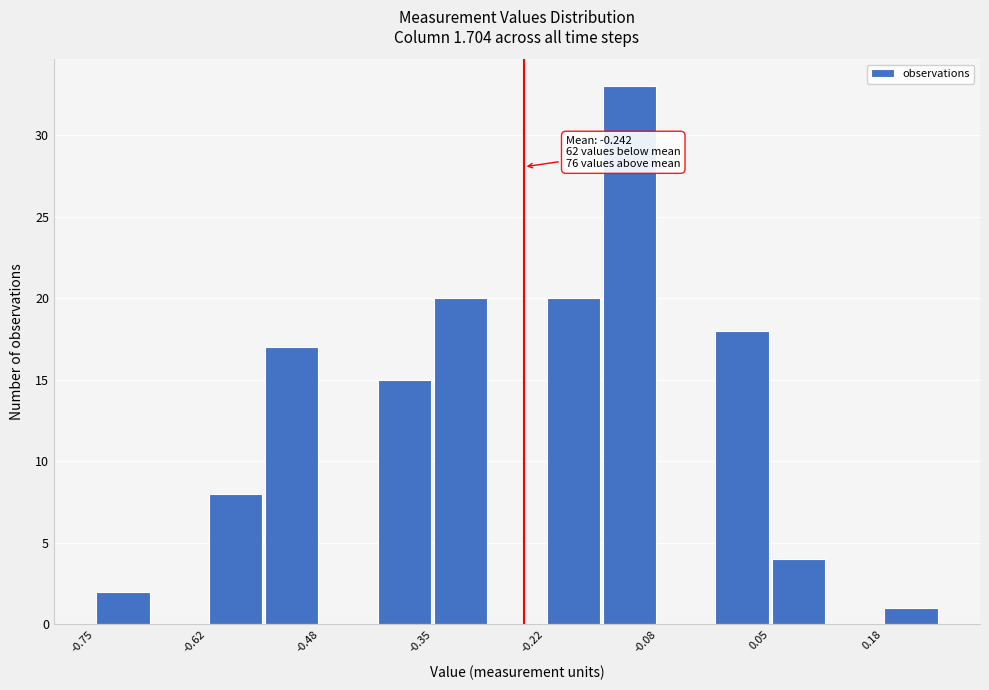

Around what value on the x-axis is the tallest bar? Give the approximate position of its centre, as read against the axis.

-0.12